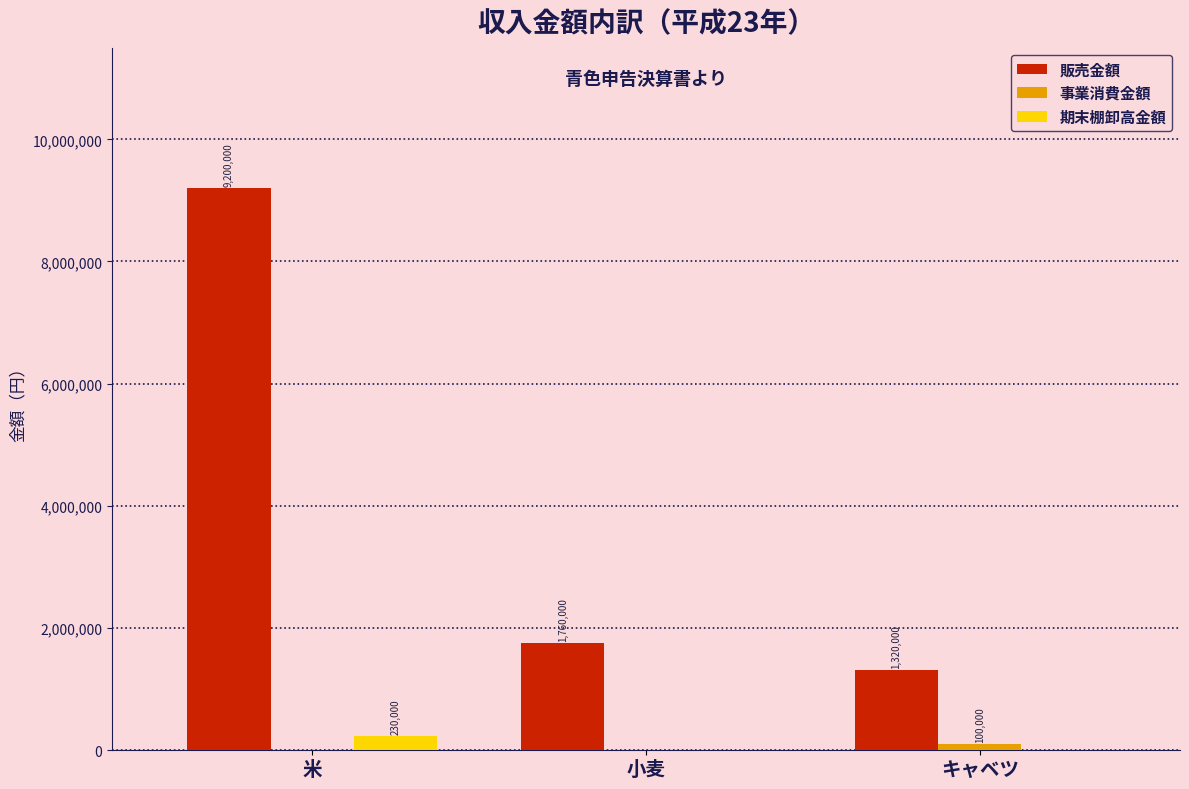

What is the approximate value of 期末棚卸高金額 at 米, to the nearest 100?

230000